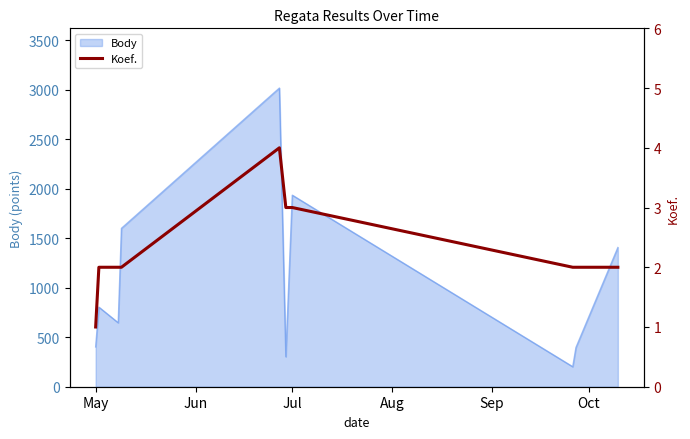

What is the minimum value for Body?

202